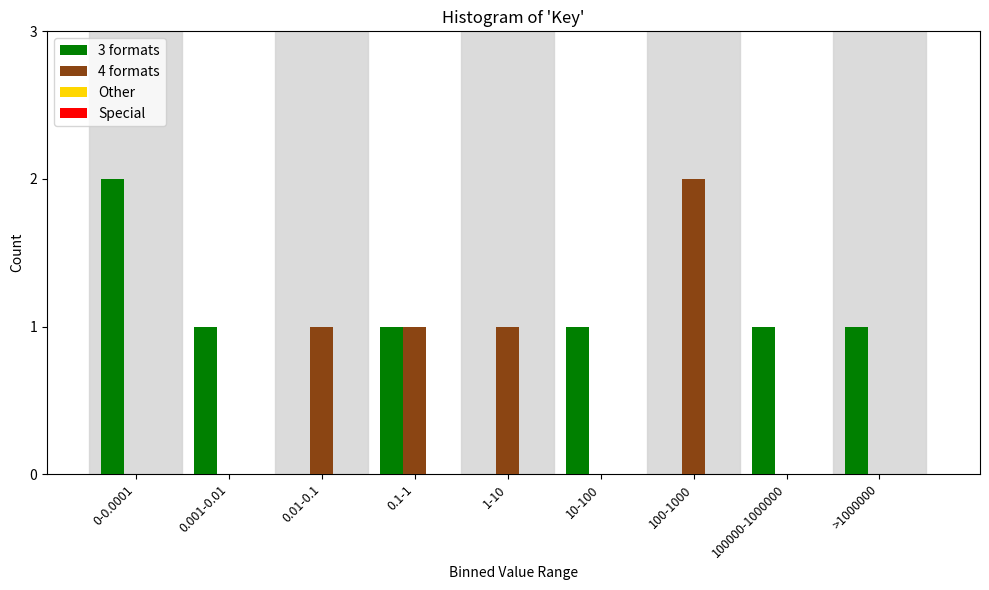

Which category has the highest value in the 3 formats series?

0-0.0001